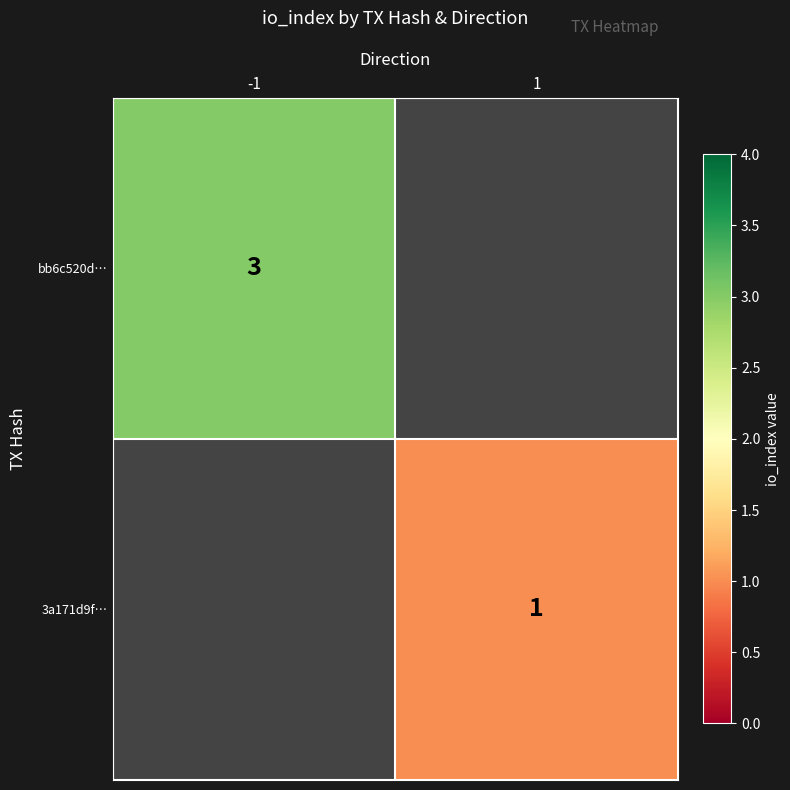

The value of bb6c520d… at -1 is 3. True or false?

True